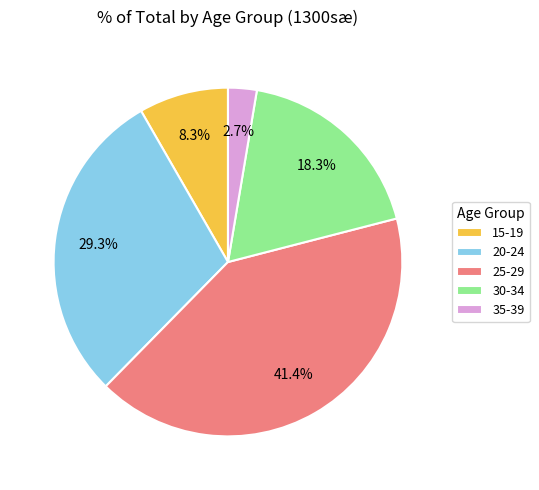

What is the total percentage of 20-24 and 30-34?

47.6%